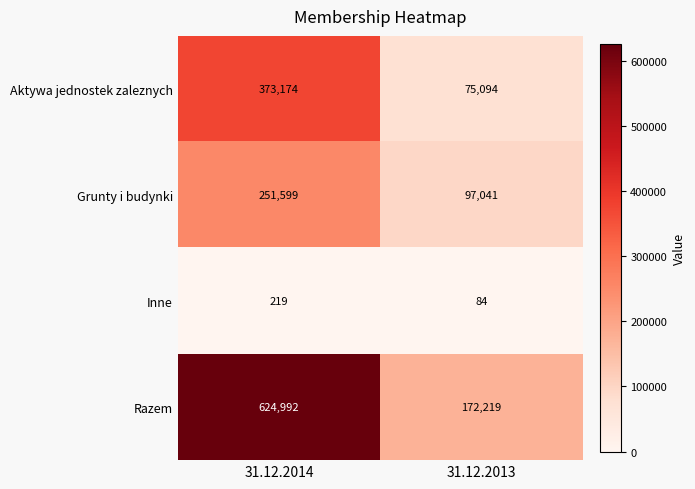

Is it true that Aktywa jednostek zaleznych equals 117298 at 31.12.2013?

False